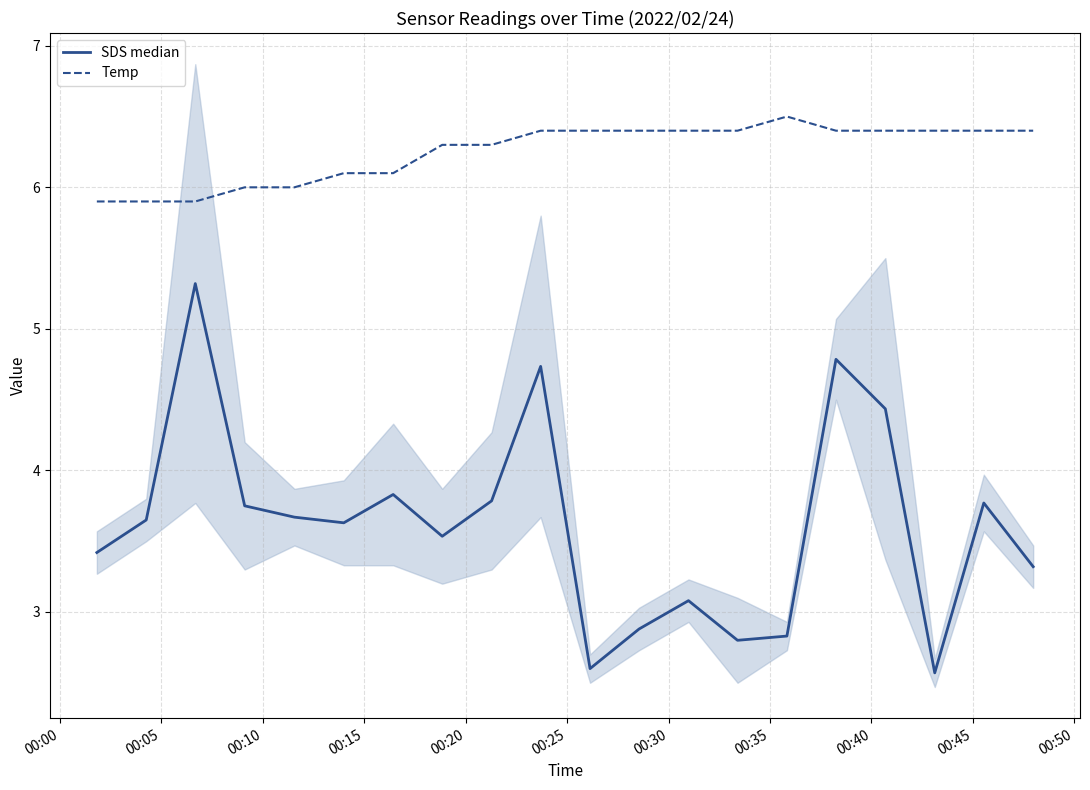

Which series has the largest range (max minus min)?

SDS median